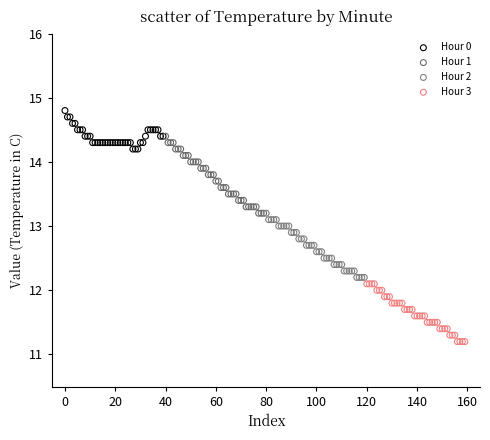

Which series contains the lowest Y value?

Hour 3